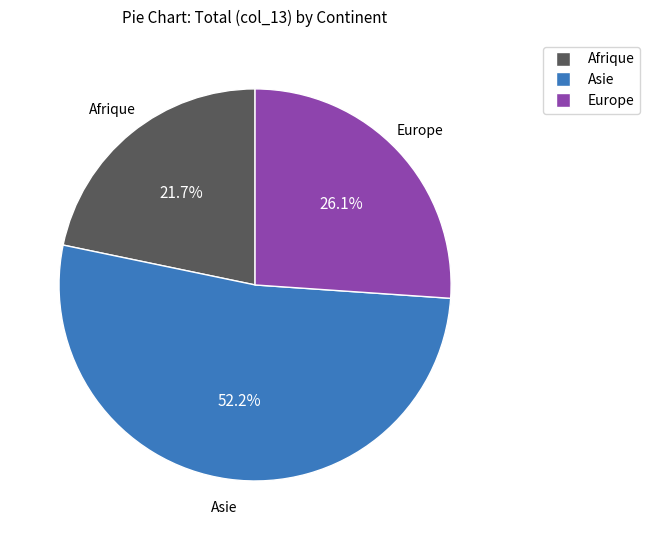

To the nearest percent, what is the difference between the largest and smallest slice percentages?

30%